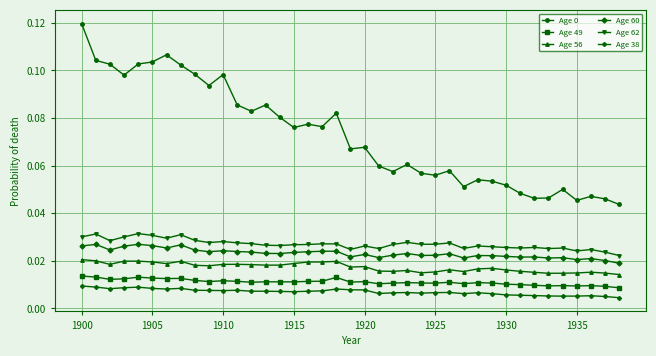

At how many categories does at least one series exceed 0?

39